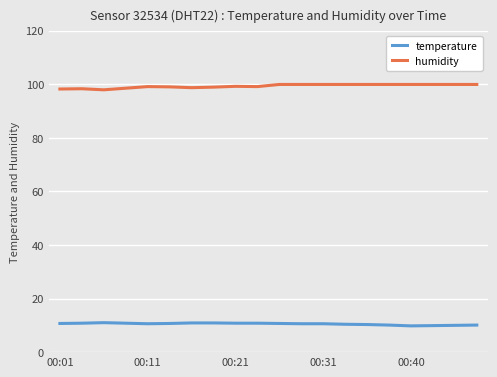

What is the average value of the humidity series?

99.3